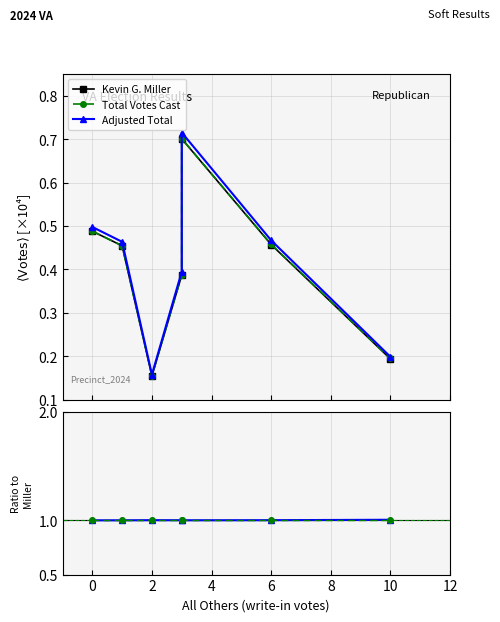

Reading left to right, transcribe all the data shown in this chart.

Kevin G. Miller: 0.5	0.5	0.2	0.4	0.7	0.5	0.2
Total Votes Cast: 0.5	0.5	0.2	0.4	0.7	0.5	0.2
Adjusted Total: 0.5	0.5	0.2	0.4	0.7	0.5	0.2
Ratio: 1.0	1.0	1.0	1.0	1.0	1.0	1.0
Baseline: 1.0	1.0	1.0	1.0	1.0	1.0	1.0